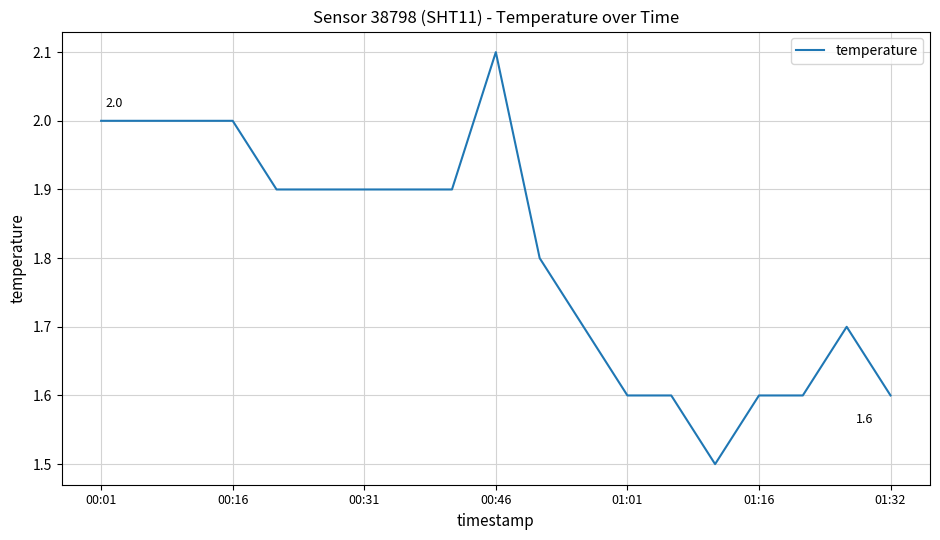

What is the smallest value displayed?

1.5